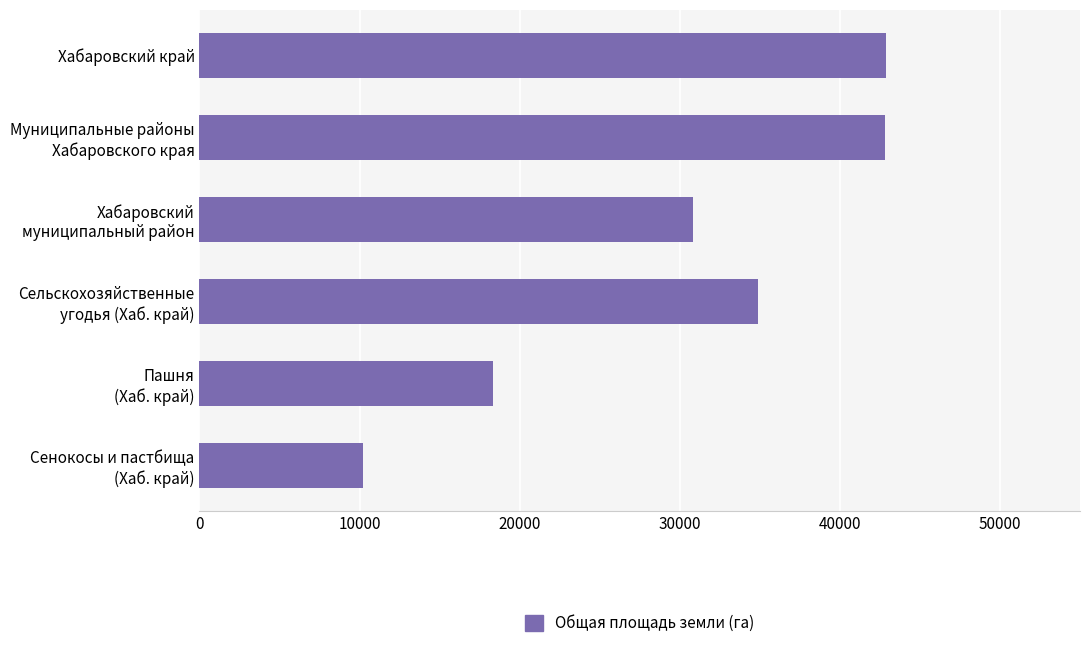

What is the minimum value shown in the chart?

10187.0